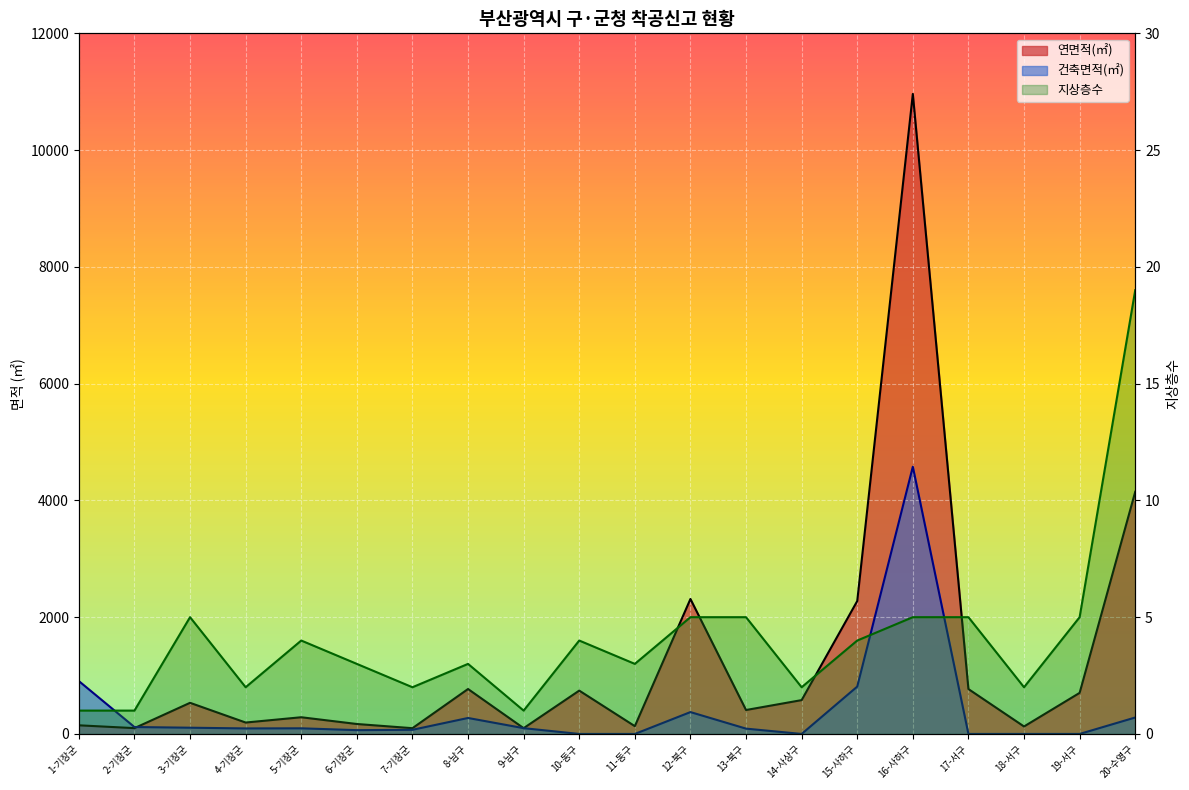

What is the difference between the maximum and minimum values in the 지상층수 series?

18.0